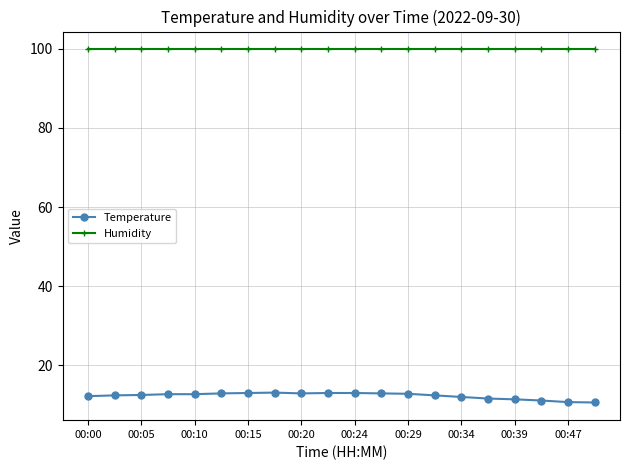

Which series has the largest total across all categories?

Humidity